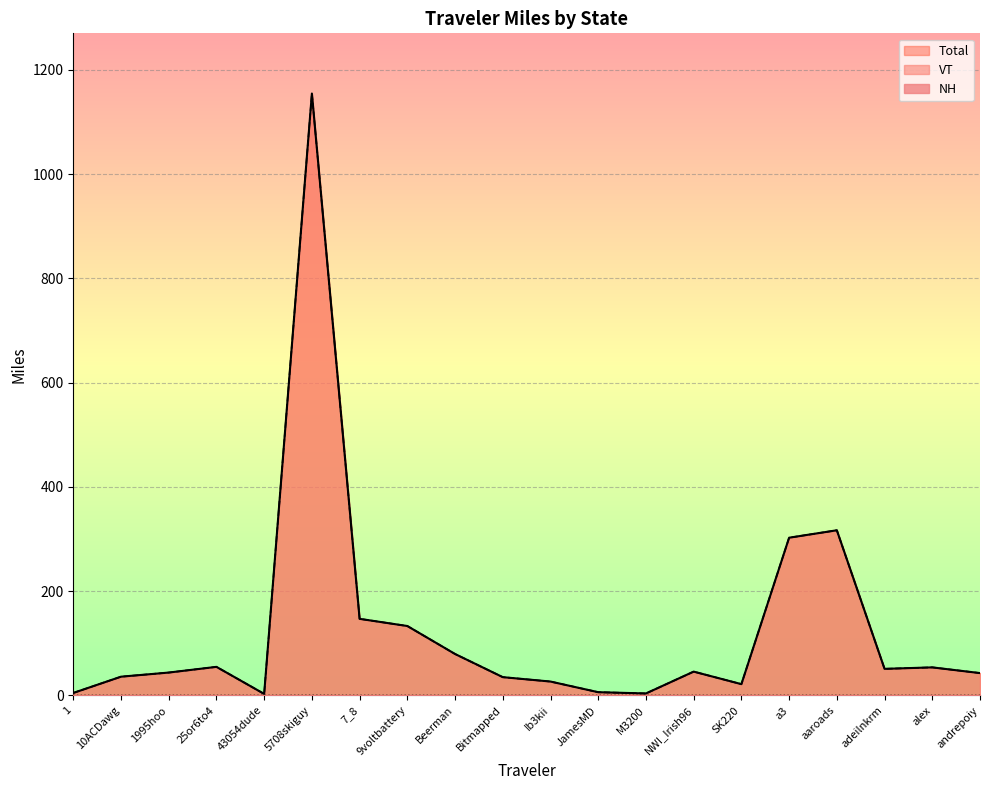

Where does the VT series first go above 45?

25or6to4